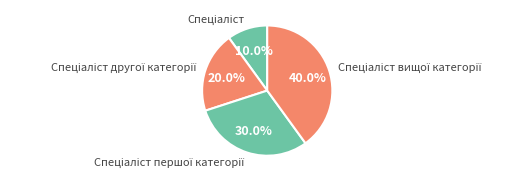

To the nearest percent, what is the average slice percentage?

25%